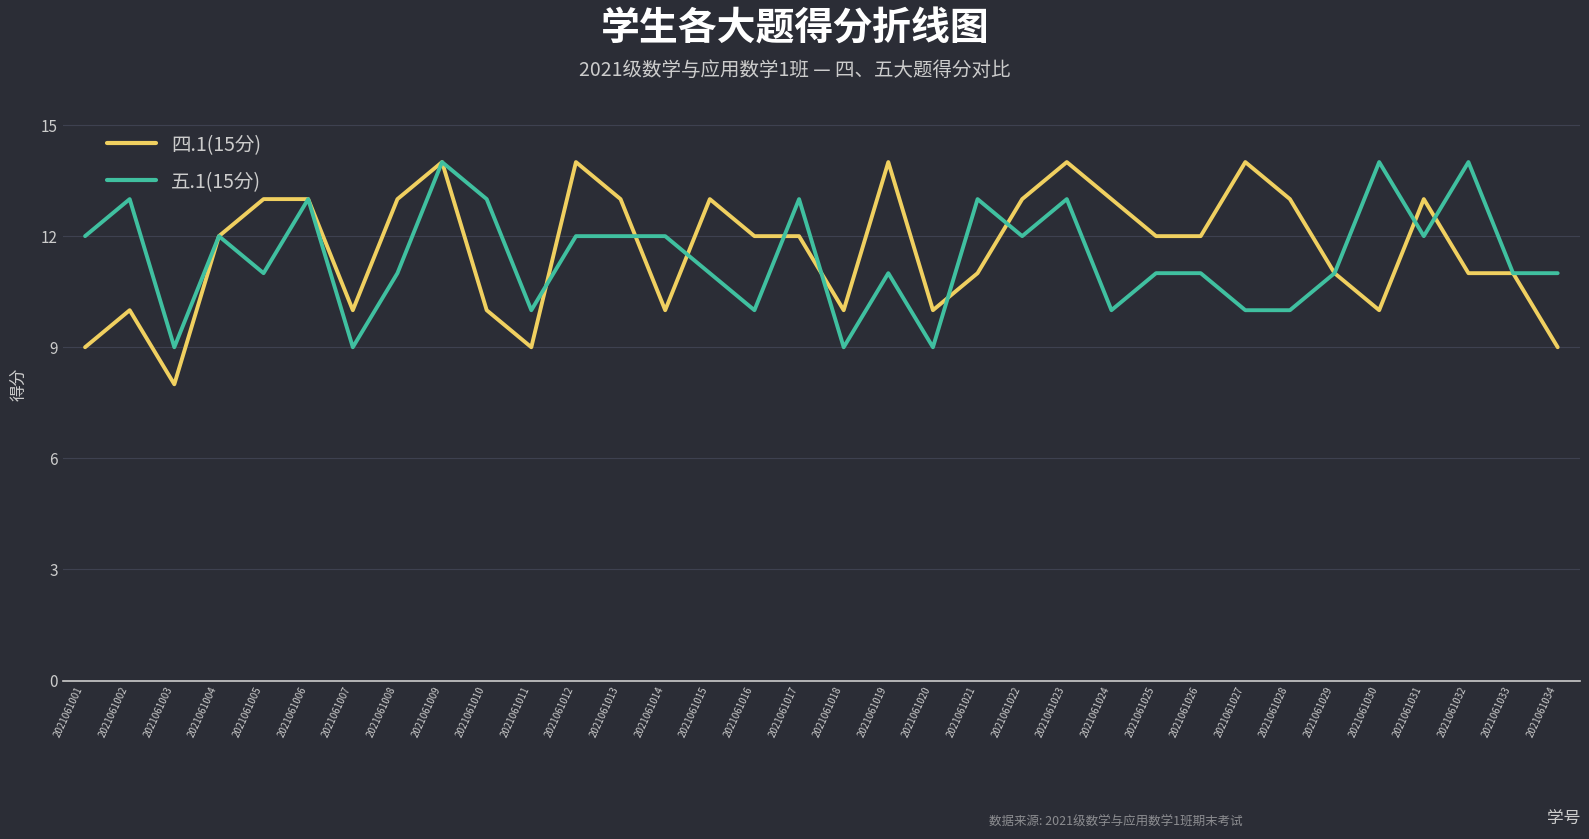

At 2021061023, list the series in order from smallest to largest.

五.1(15分), 四.1(15分)